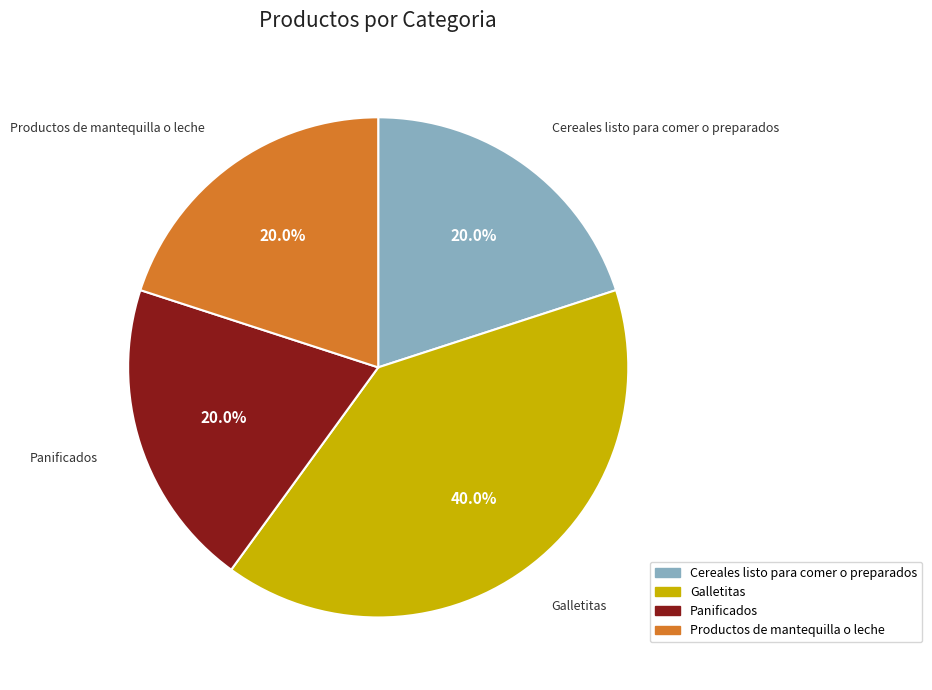

To the nearest percent, what is the combined percentage of Panificados and Galletitas?

60%